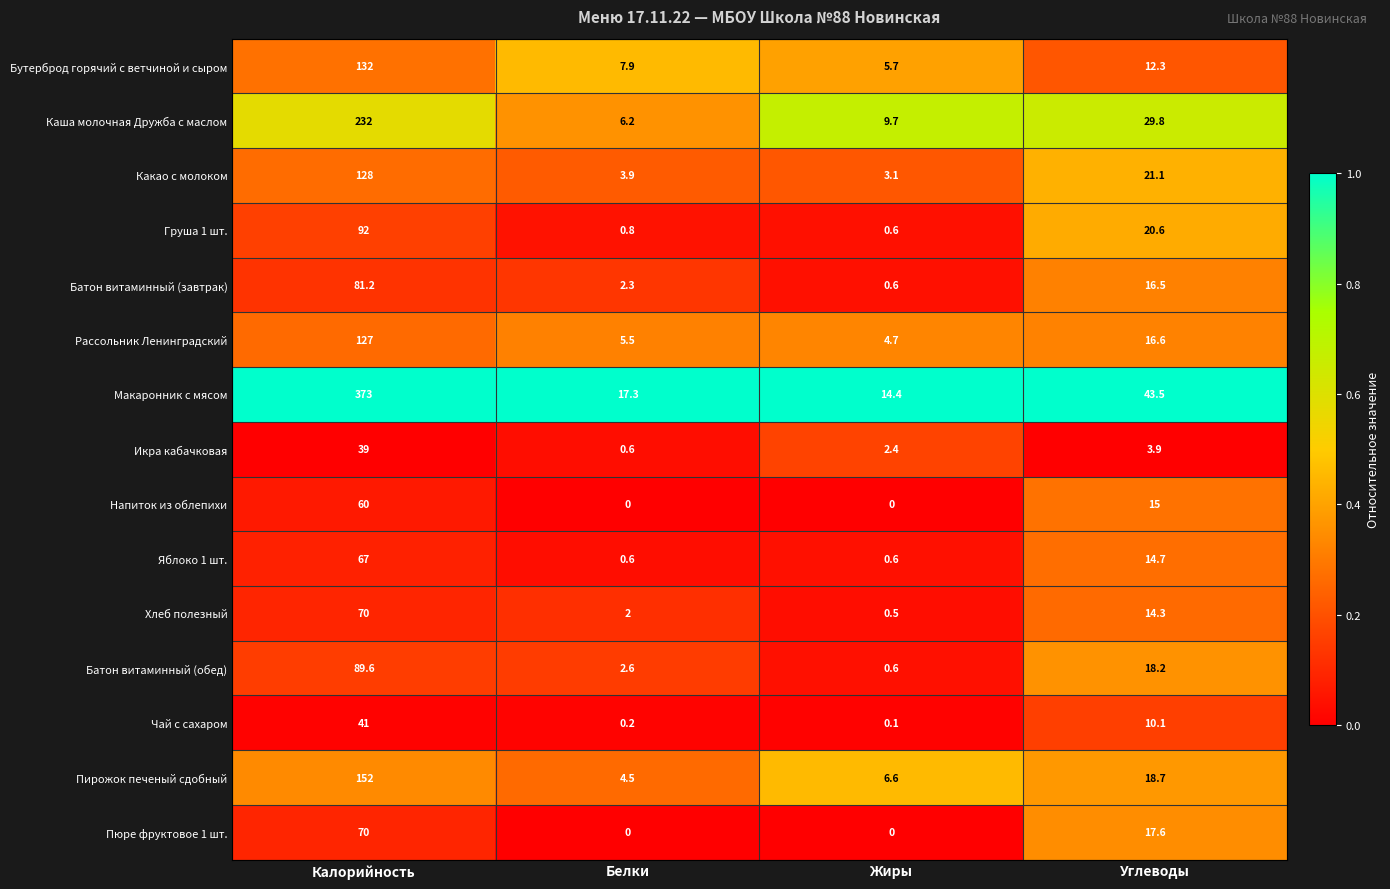

At which category does the chart reach its peak across all series?

Калорийность